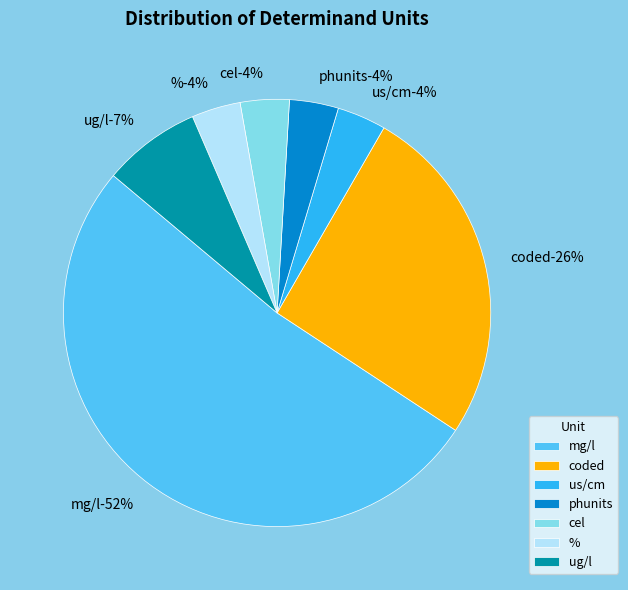

The cel slice represents 1% of the pie. True or false?

False